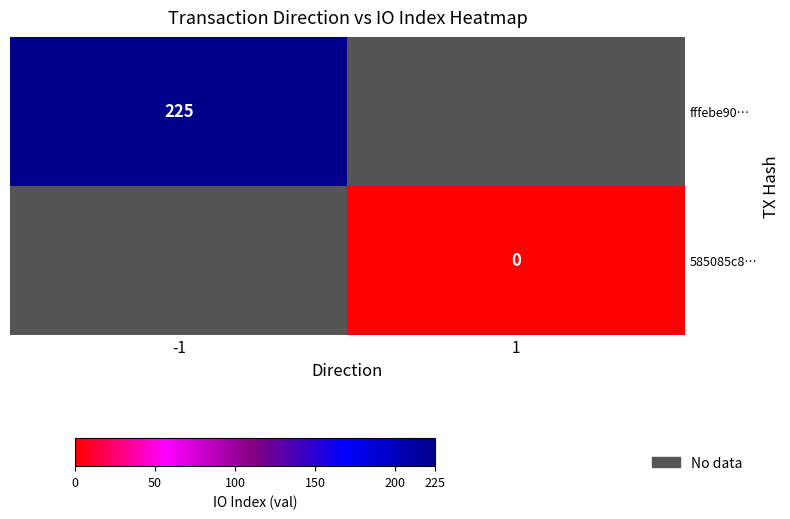

Which category has the highest value in the fffebe90… series?

-1